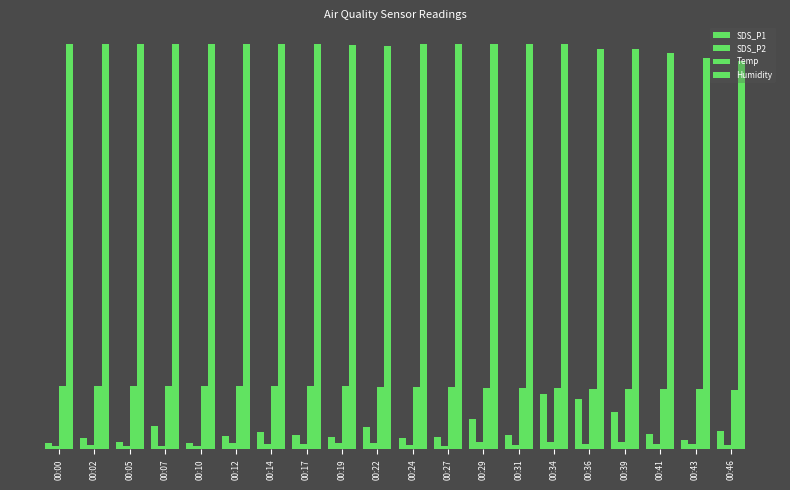

Reading left to right, extract all data points from this chart.

SDS_P1: 1.6	2.8	1.9	5.7	1.5	3.4	4.4	3.6	3.1	5.4	2.8	3.1	7.4	3.6	13.7	12.3	9.3	3.8	2.3	4.6
SDS_P2: 0.8	1.1	0.9	0.9	0.8	1.5	1.3	1.4	1.5	1.6	1.1	0.9	1.9	1.2	1.8	1.4	1.8	1.4	1.3	1.0
Temp: 15.7	15.7	15.7	15.7	15.7	15.7	15.6	15.6	15.5	15.4	15.4	15.3	15.2	15.1	15.2	15.0	15.0	14.9	14.8	14.7
Humidity: 99.9	99.9	99.9	99.9	99.9	99.9	99.9	99.8	99.6	99.4	99.9	99.9	99.9	99.9	99.9	98.7	98.7	97.6	96.3	95.7